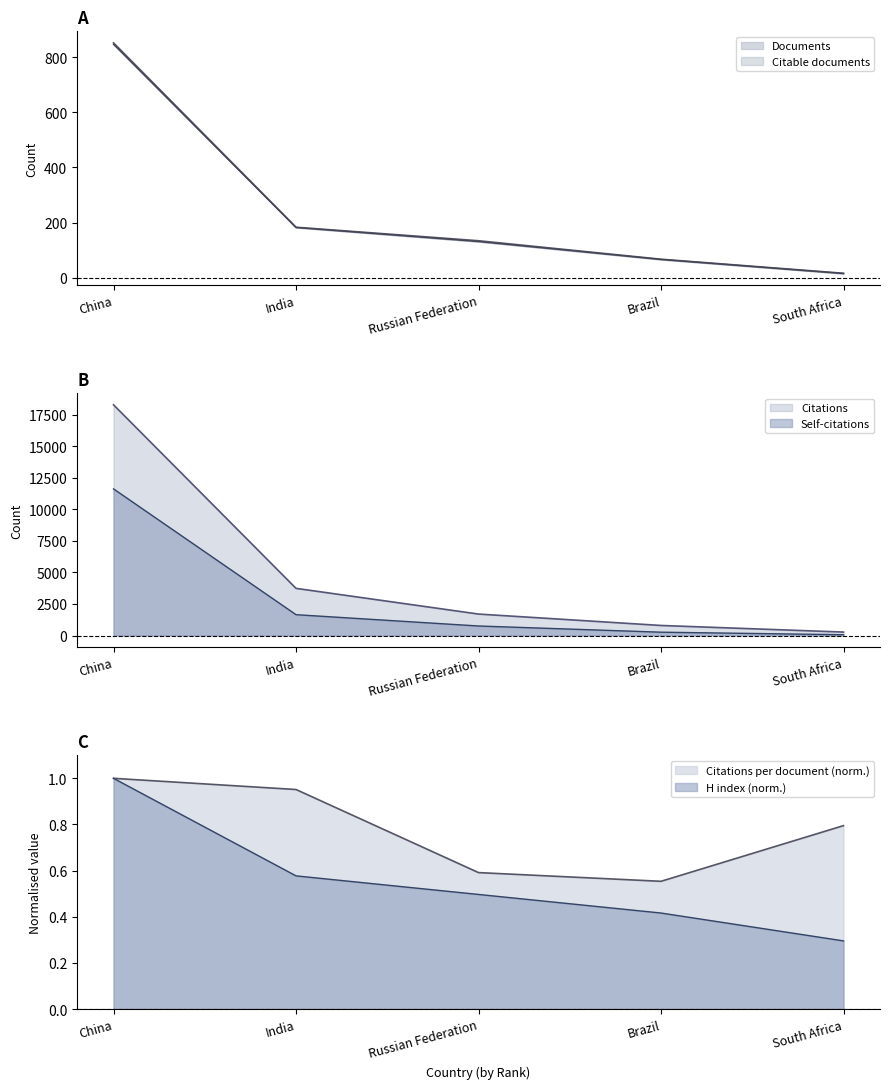

What are all the series names shown in the legend?

Documents, Citable documents, Citations, Self-citations, Citations per document, H index